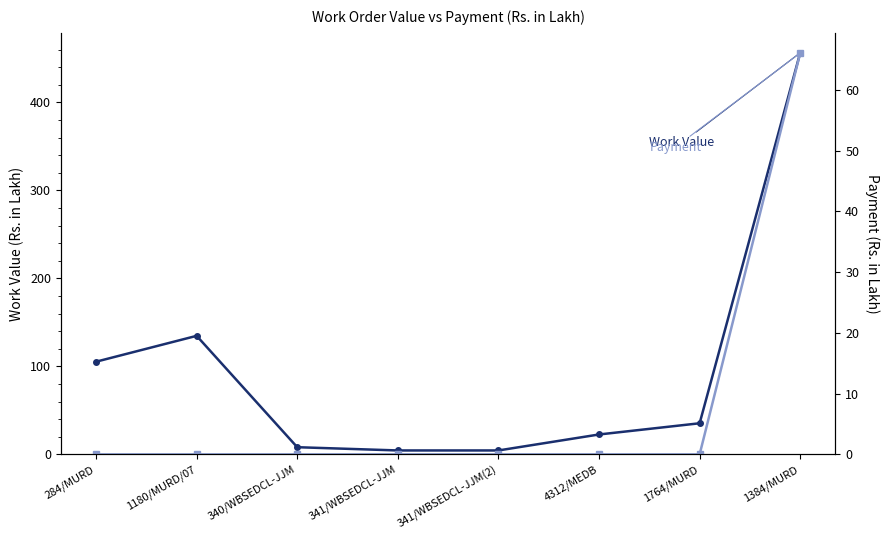

What is the average value of the Payment (Rs. Lakh) series?

8.3